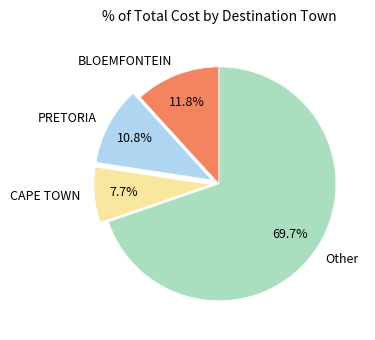

What is the largest slice in the pie chart?

Other